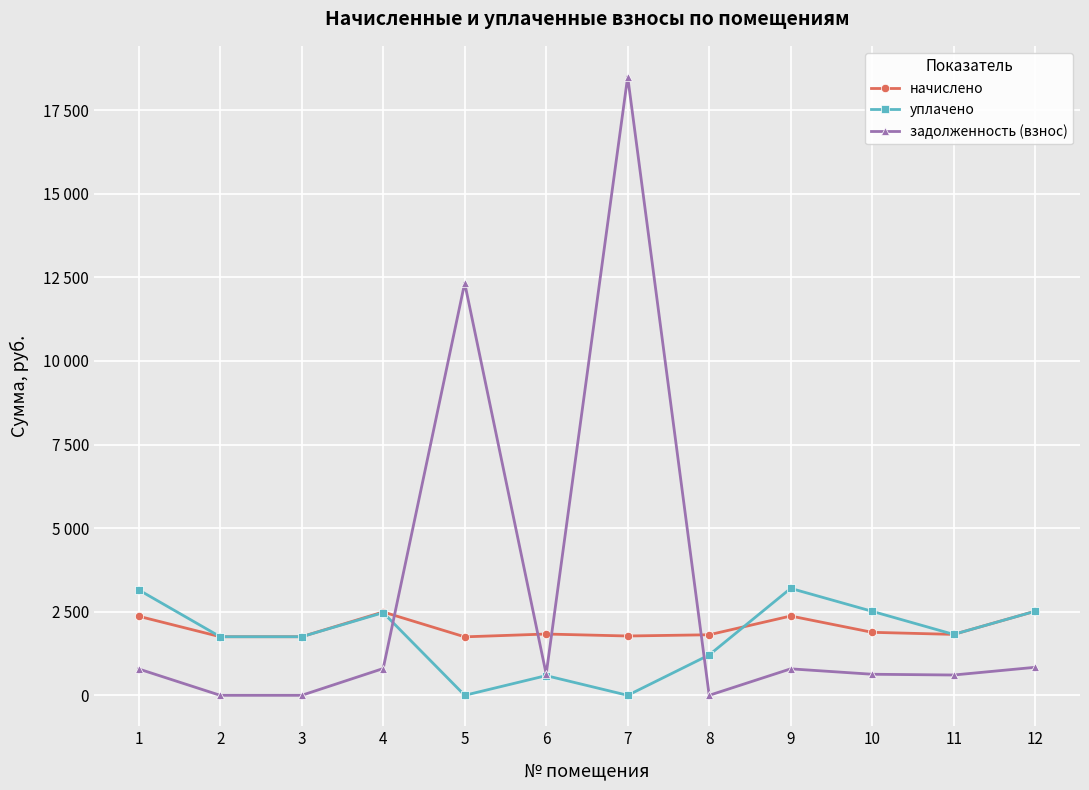

Reading left to right, extract all data points from this chart.

начислено: 1=2364.6	2=1752.4	3=1752.4	4=2492.9	5=1748.7	6=1833.0	7=1774.3	8=1811.0	9=2371.9	10=1884.3	11=1822.0	12=2514.9
уплачено: 1=3152.8	2=1752.4	3=1752.4	4=2472.5	5=0.0	6=588.8	7=0.0	8=1207.3	9=3198.2	10=2512.4	11=1822.0	12=2514.9
задолженность (взнос): 1=788.2	2=0.0	3=0.0	4=801.2	5=12330.3	6=633.1	7=18499.0	8=0.0	9=791.8	10=630.0	11=607.3	12=838.3